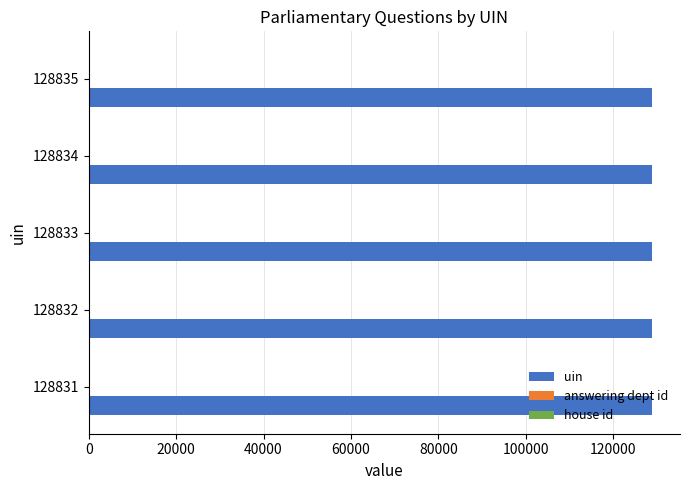

Which series has the largest total across all categories?

uin